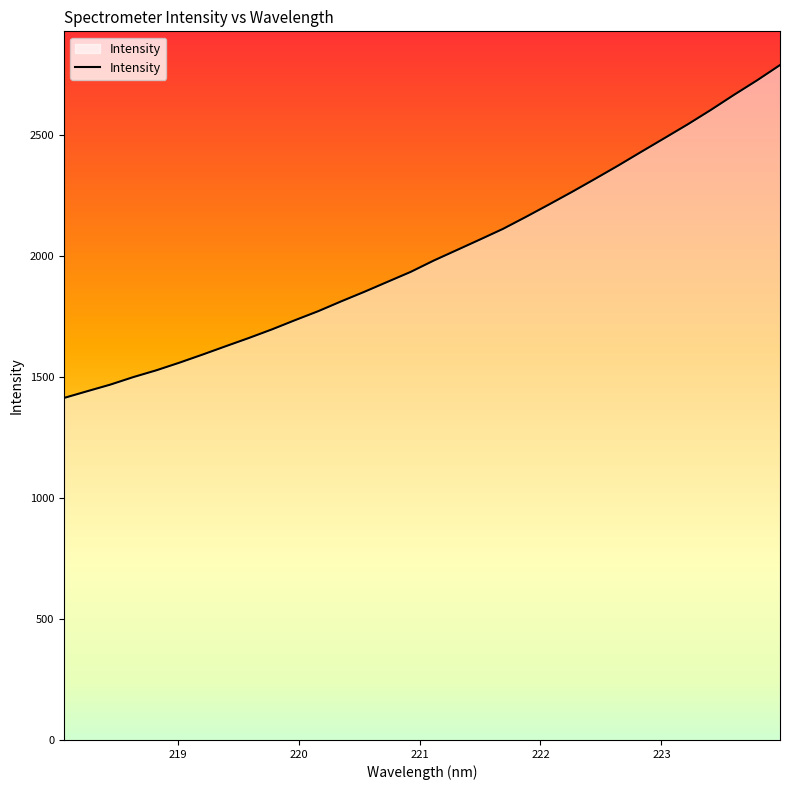

At which label is the value closest to 2100?

221.6902